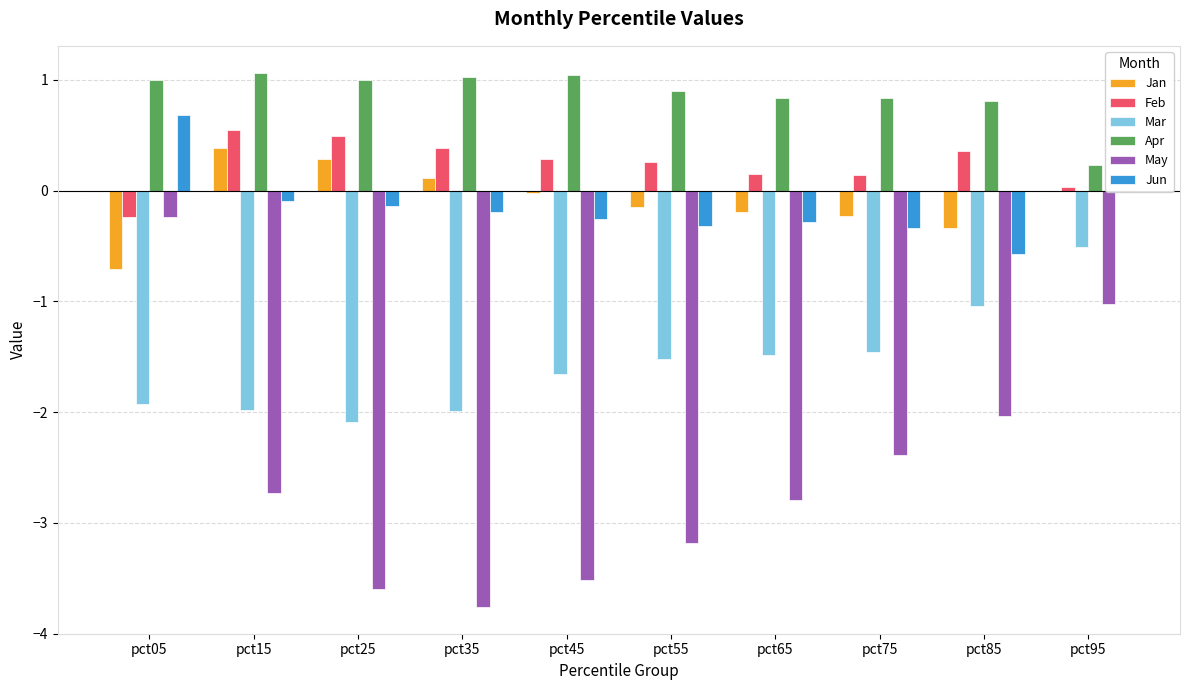

What is the approximate value of Feb at pct05?

-0.2